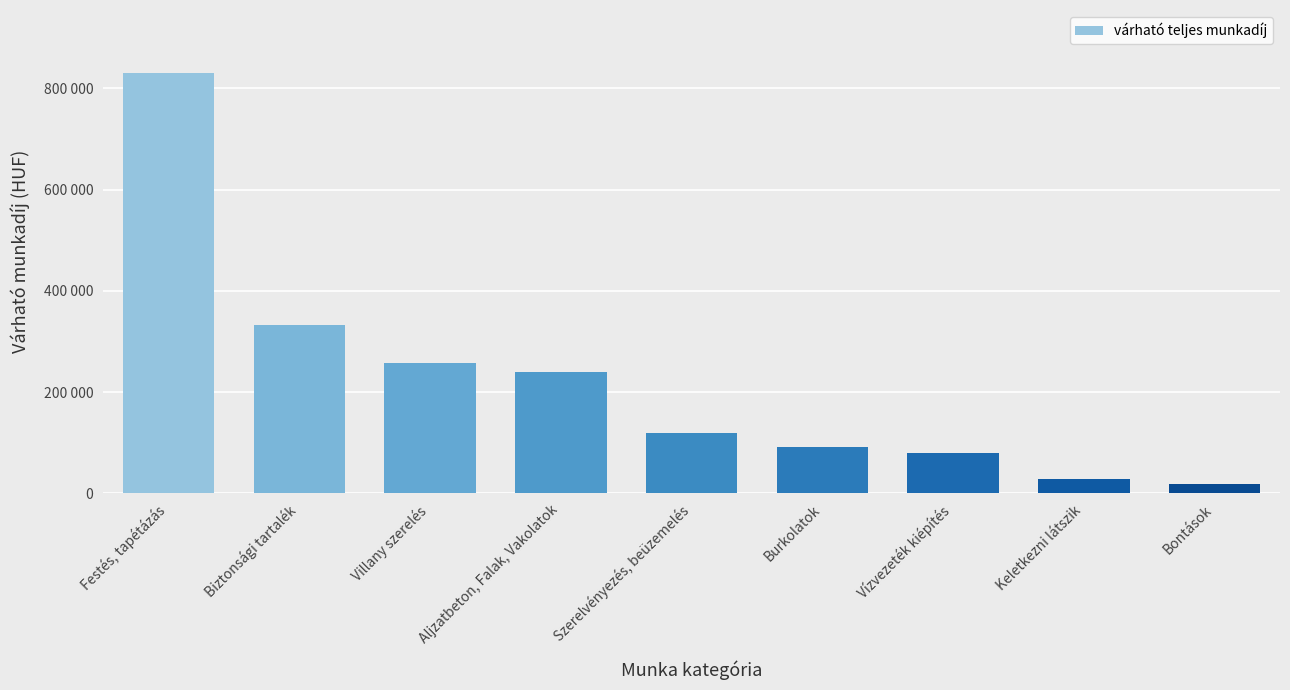

The chart shows a value of 5561 at Bontások. True or false?

False